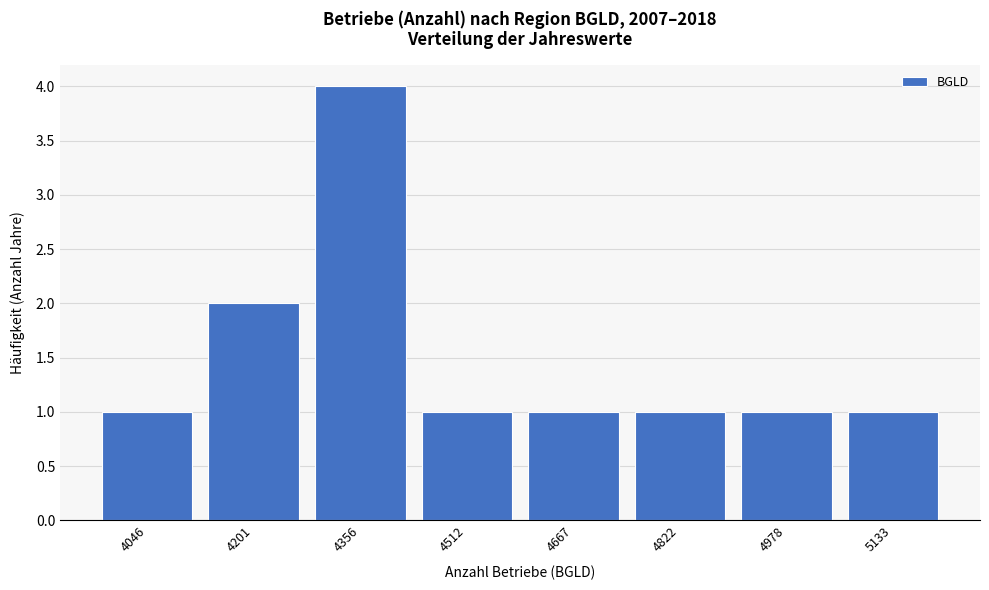

Reading left to right, extract all data points from this chart.

4046=1	4201=2	4356=4	4512=1	4667=1	4822=1	4978=1	5133=1